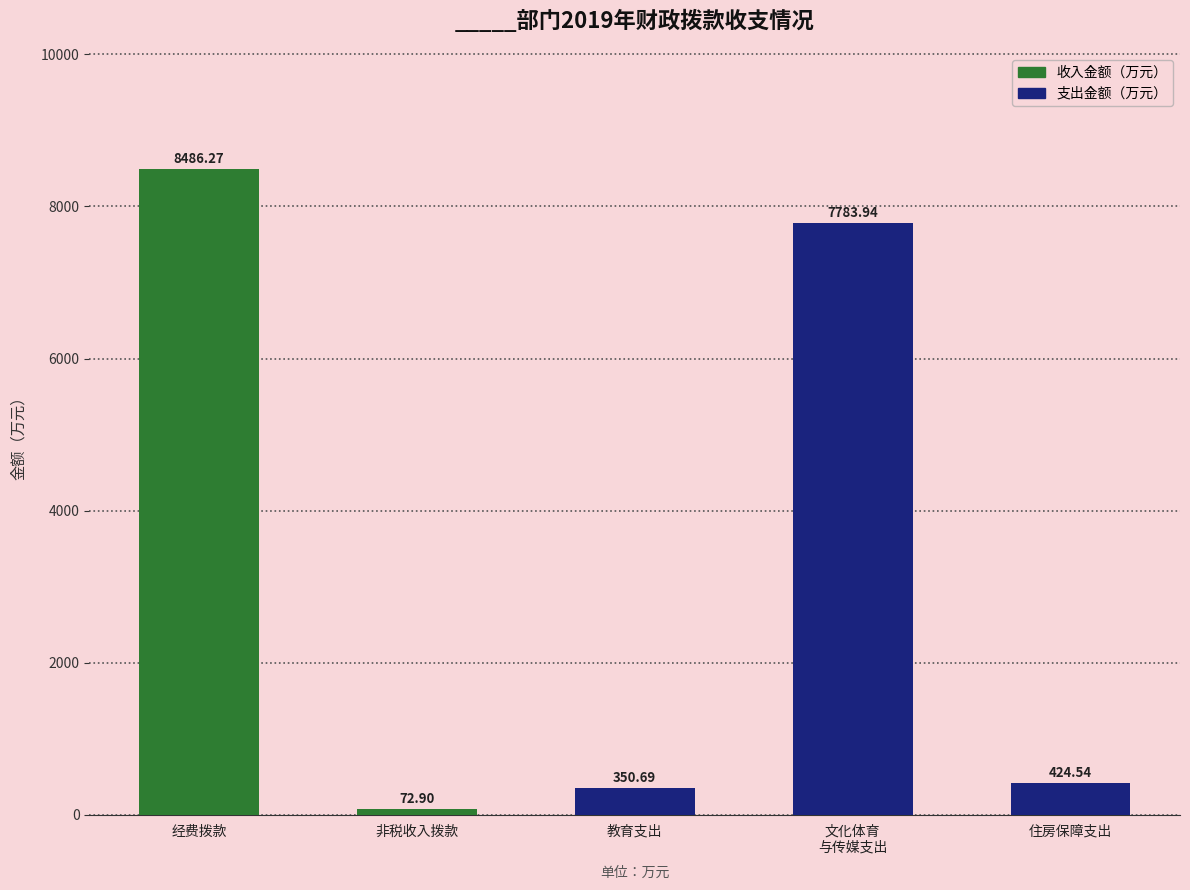

Which category has the highest value across all series?

经费拨款